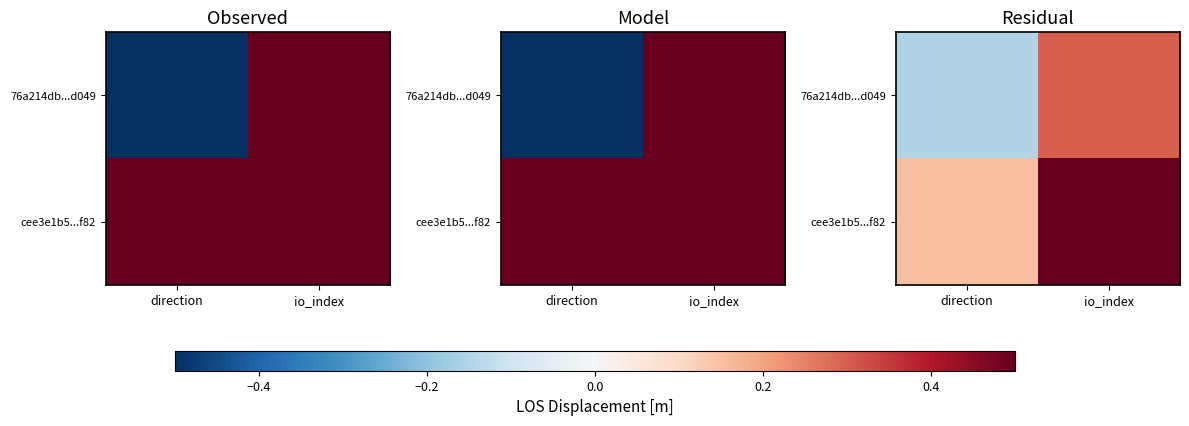

Which has a higher value, direction or io_index?

io_index